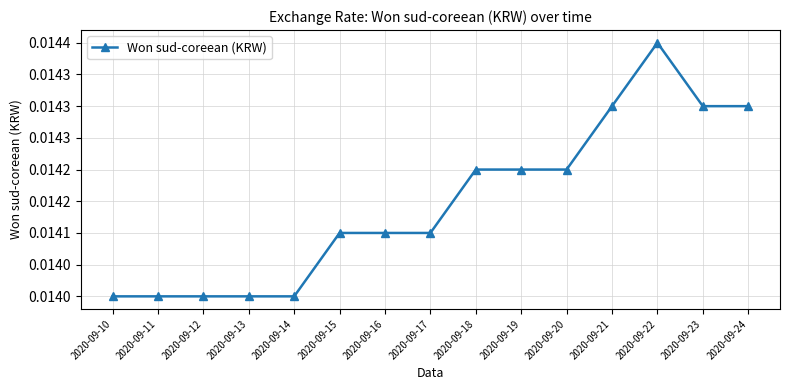

Which has a higher value, 2020-09-18 or 2020-09-11?

2020-09-18